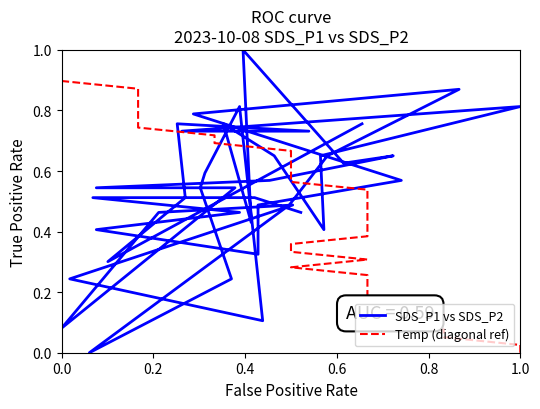

True or false: SDS_P1 vs SDS_P2 and Temp (diagonal ref) intersect in this chart.

True